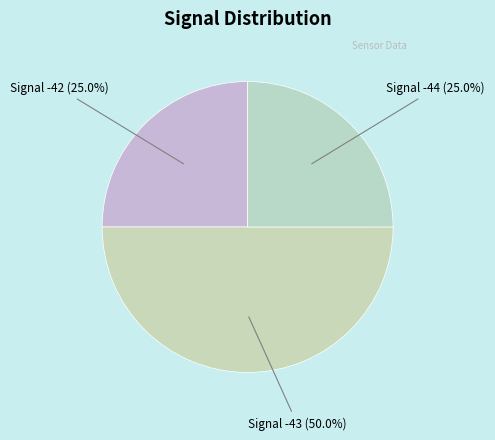

Does any single category account for the majority?

No